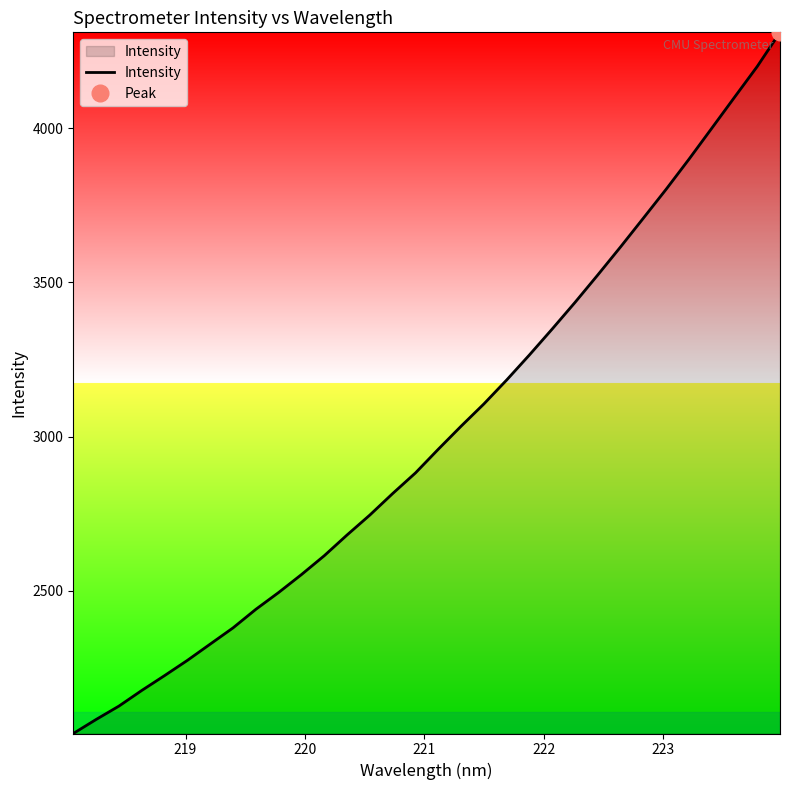

What is the maximum value for Intensity?

4310.0